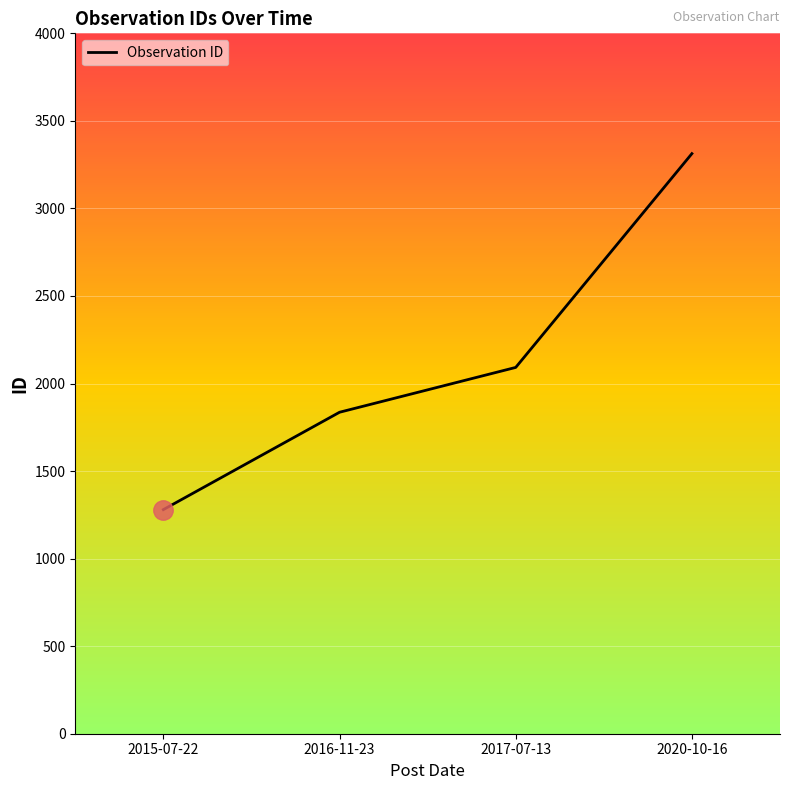

At which label is the value closest to 2296?

2017-07-13